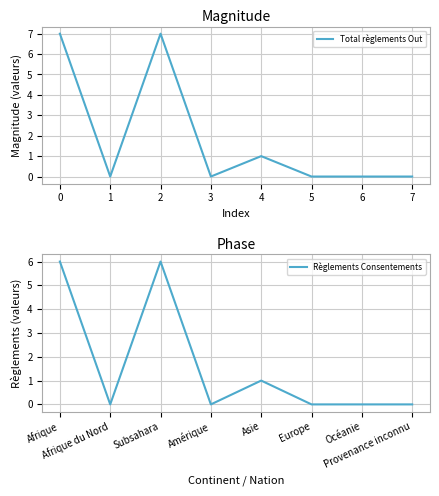

What are all the series names shown in the legend?

Total règlements Out, Règlements Consentements